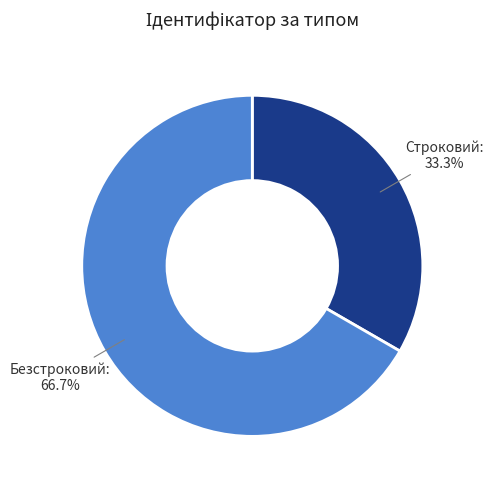

What is the ratio of the value at Строковий to the value at Безстроковий?

0.5